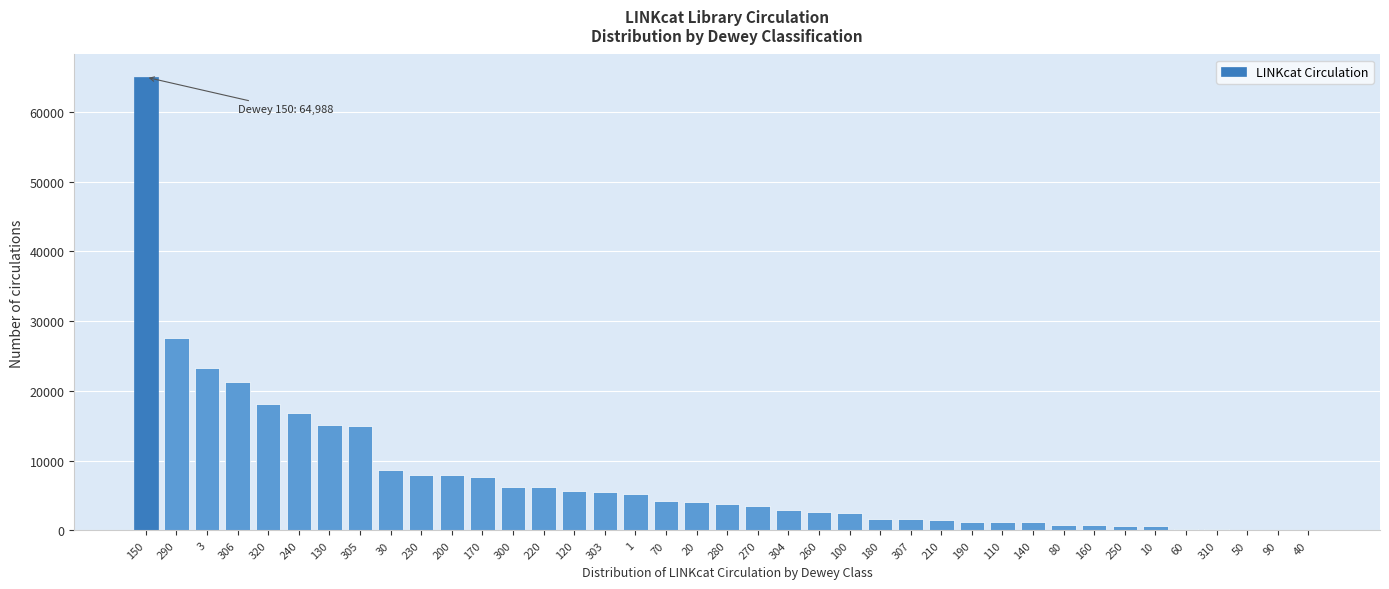

Approximately how many times larger is the value at 3 compared to 305?

1.6